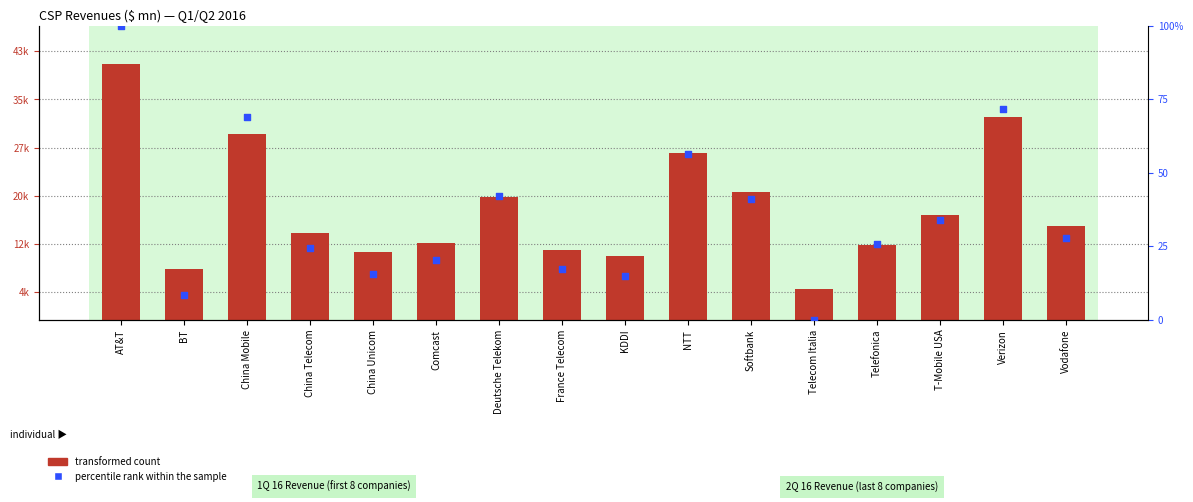

What are all the series names shown in the legend?

transformed count, percentile rank within the sample